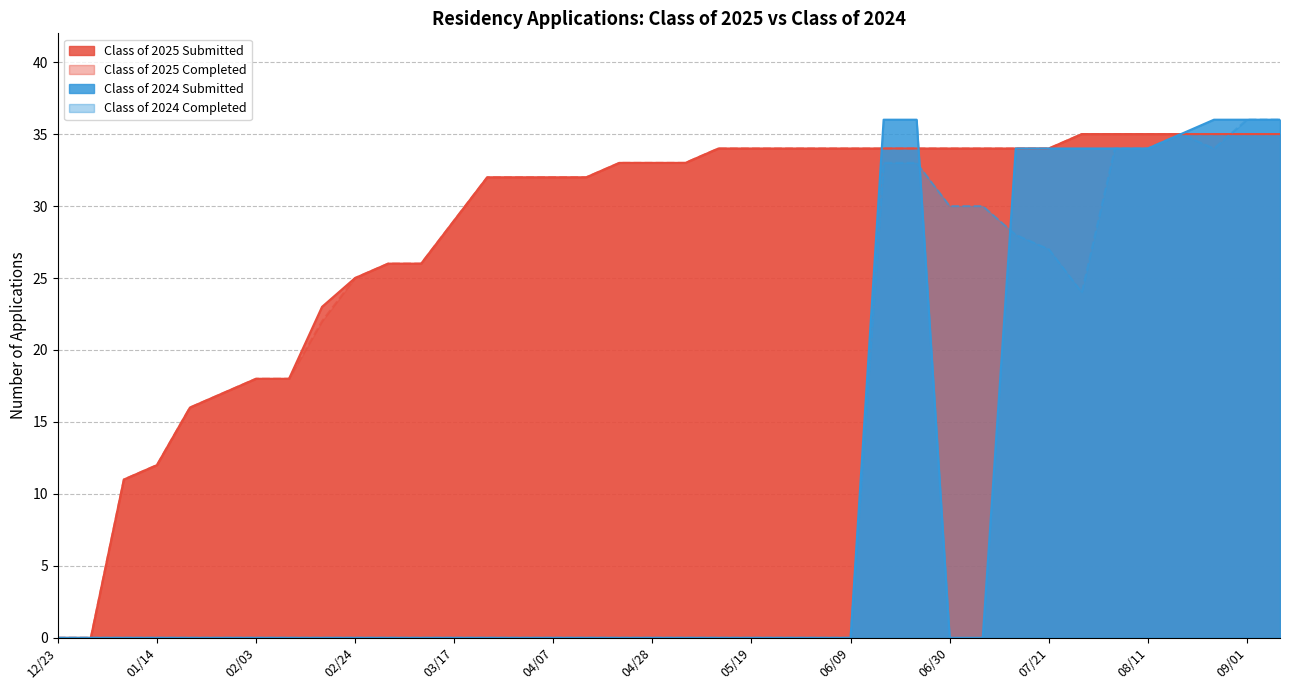

Rank the series by their maximum value, from lowest to highest.

Class of 2025 Submitted, Class of 2025 Completed, Class of 2024 Submitted, Class of 2024 Completed